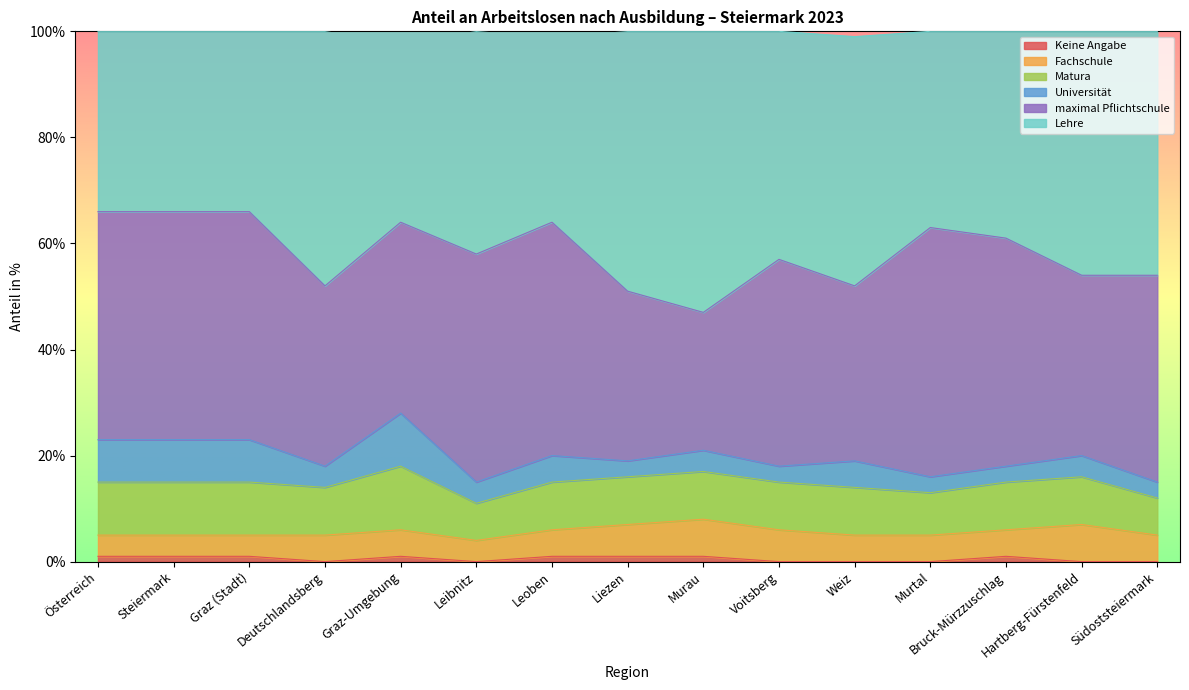

Is the value of maximal Pflichtschule at Südoststeiermark greater than the value of Matura at Steiermark?

Yes